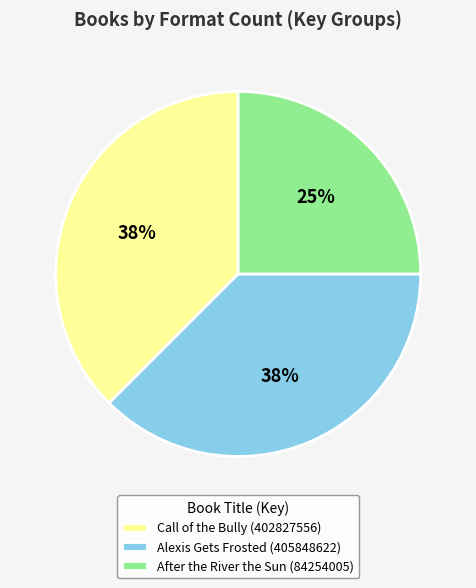

Count the number of slices in the pie.

3